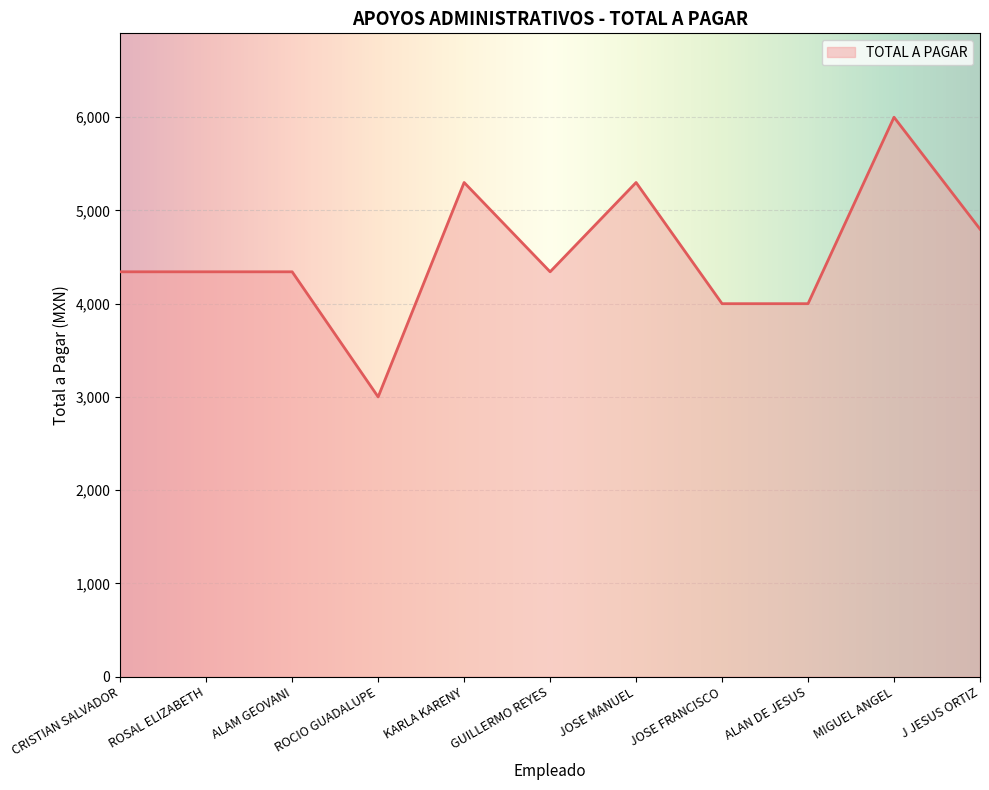

Reading left to right, what are all the values shown in this chart?

4342	4342	4342	3000	5300	4342	5300	4000	4000	6000	4800